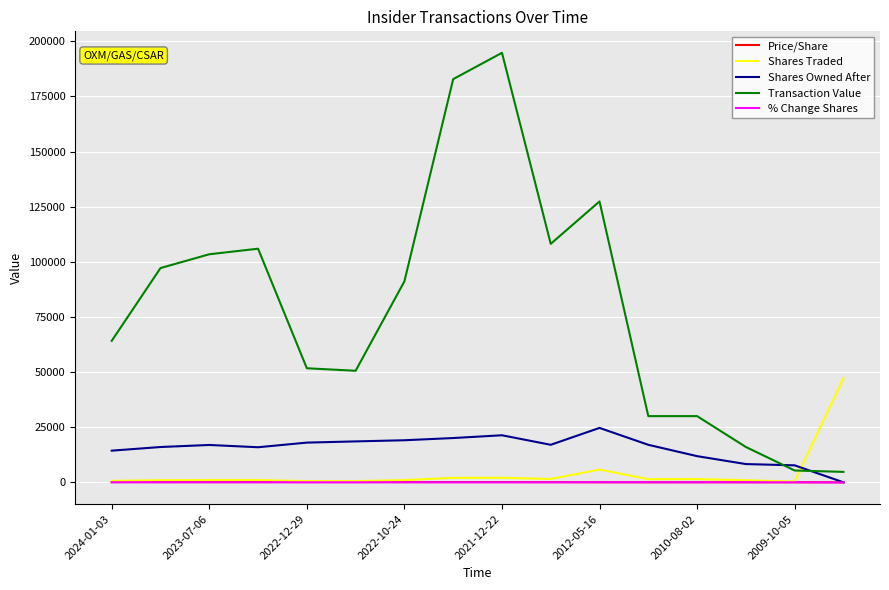

Which series has the widest spread of values?

Transaction Value